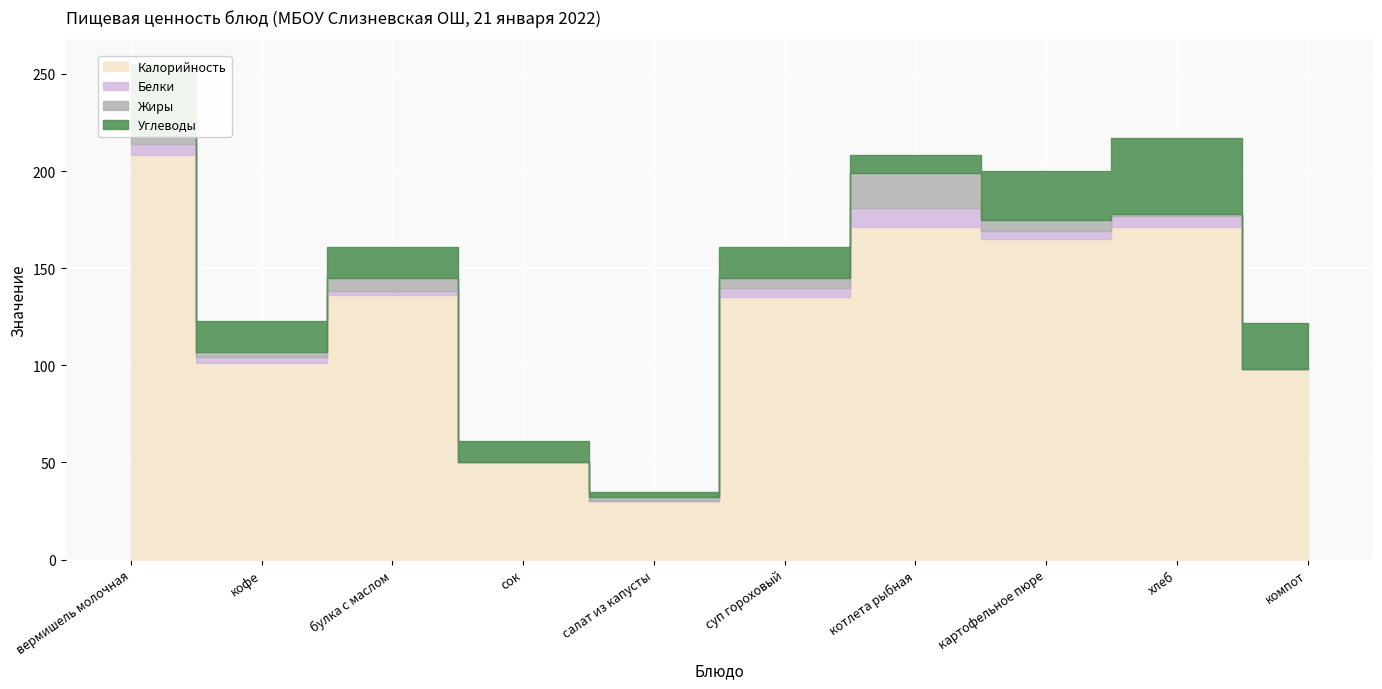

Which category has the lowest value across all series?

сок